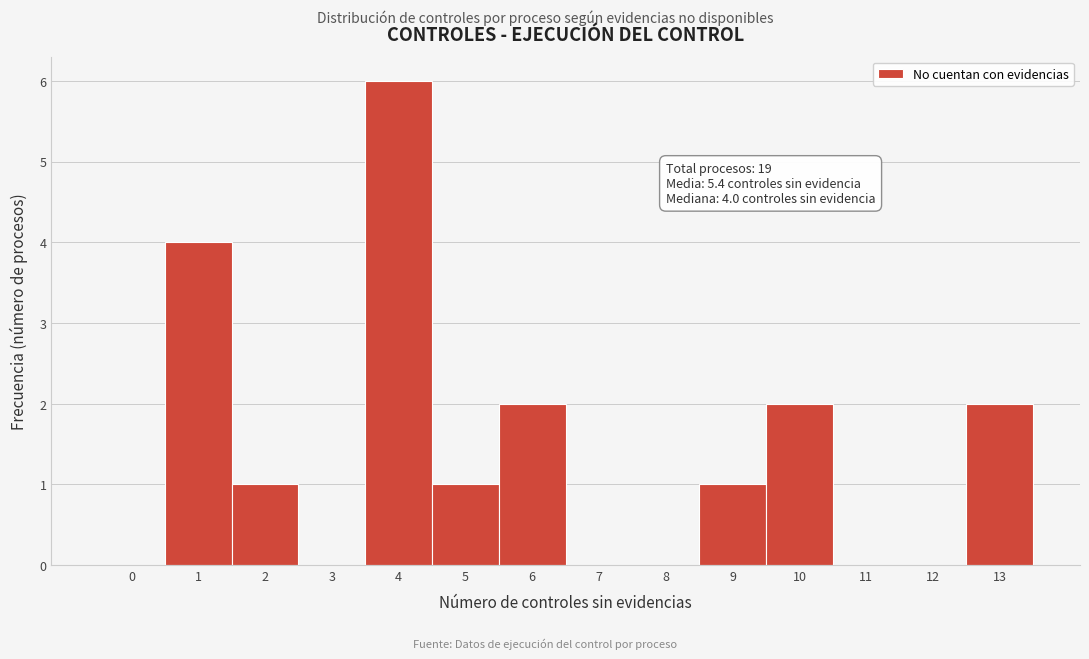

Reading left to right, list all the values displayed in this chart.

0=0	1=4	2=1	3=0	4=6	5=1	6=2	7=0	8=0	9=1	10=2	11=0	12=0	13=2